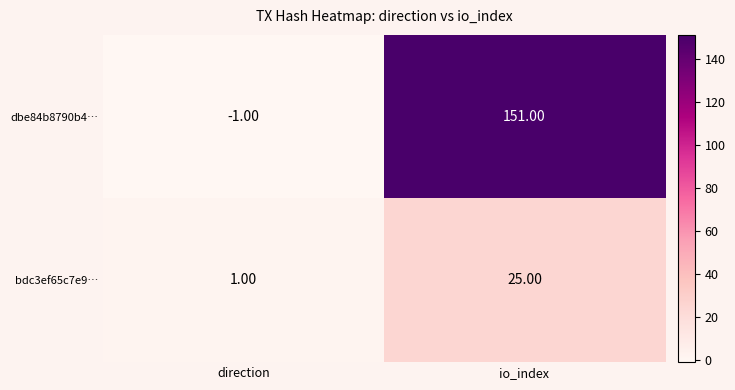

At which label is dbe84b8790b4… closest to 75?

direction